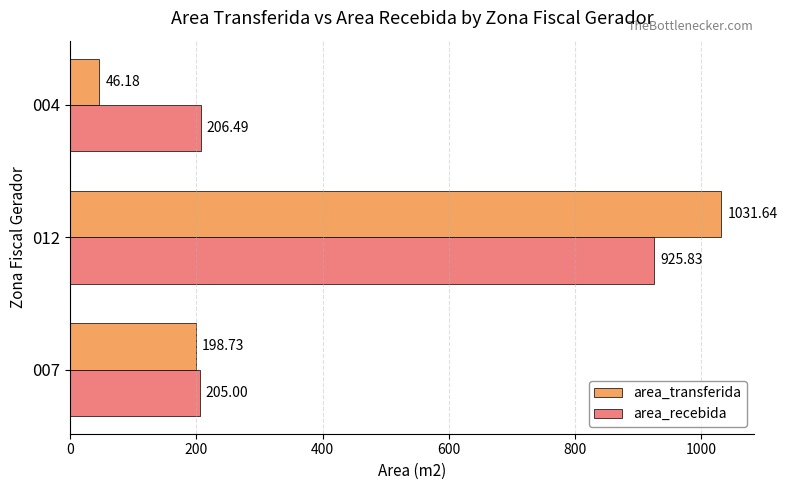

Which series changed the most between 007 and 004?

area_transferida